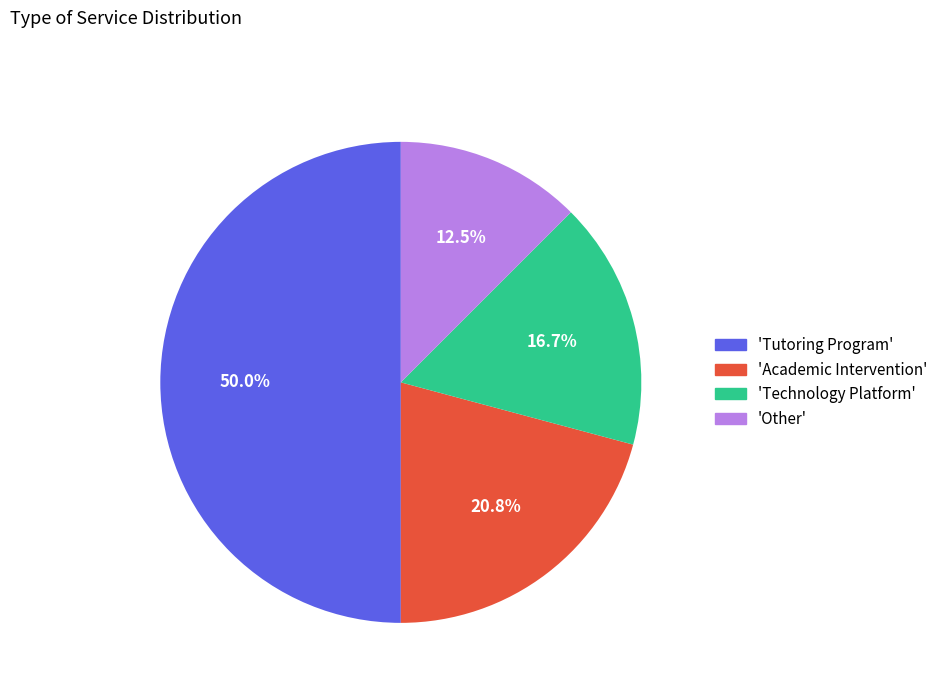

Rank the categories by value from highest to lowest.

'Tutoring Program', 'Academic Intervention', 'Technology Platform', 'Other'